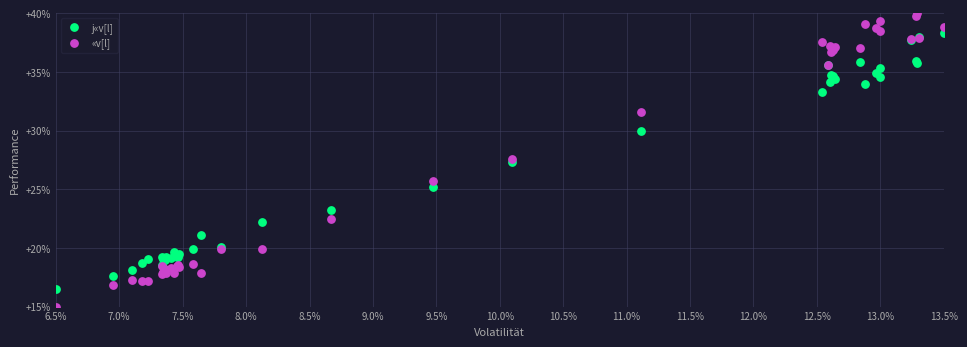

Which series has the widest spread of Y values?

«v[l]